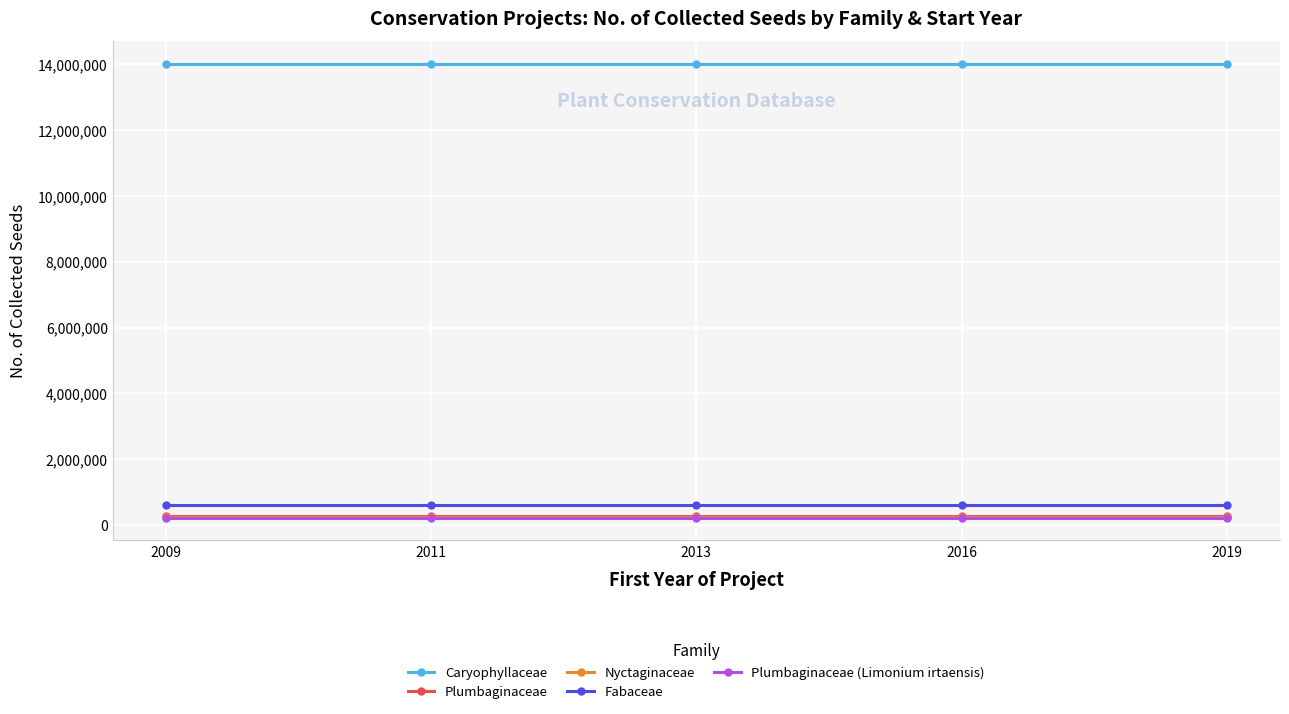

The value of Plumbaginaceae (Limonium irtaensis) at 2019 is 223317. True or false?

True